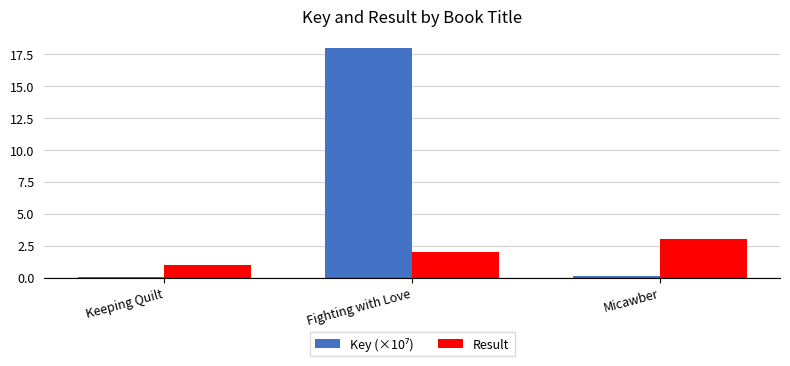

Are the bars grouped side by side (vs. stacked)?

Yes